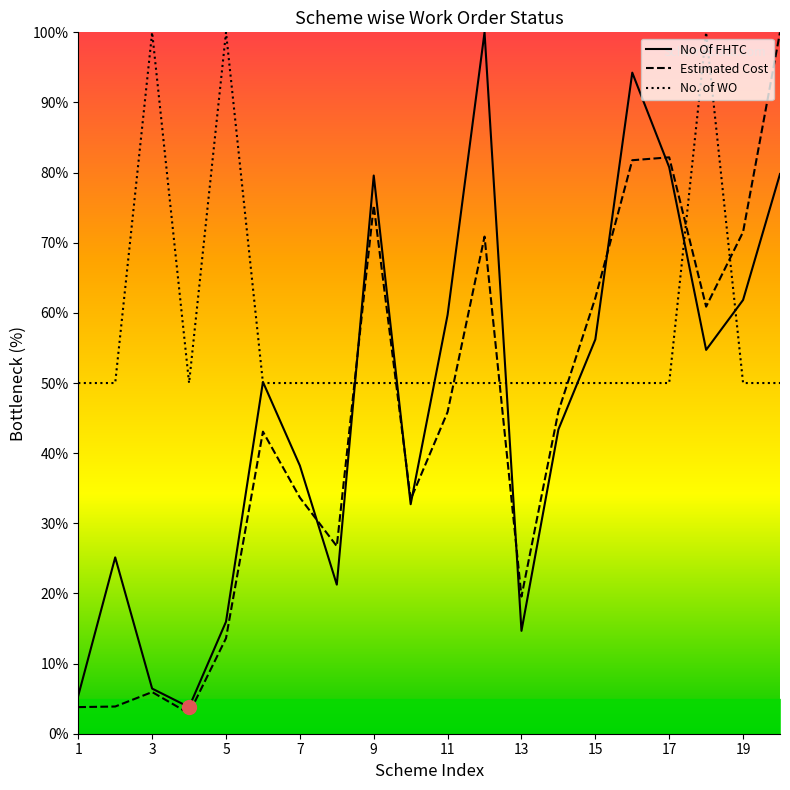

Which series has the widest spread of values?

Estimated Cost